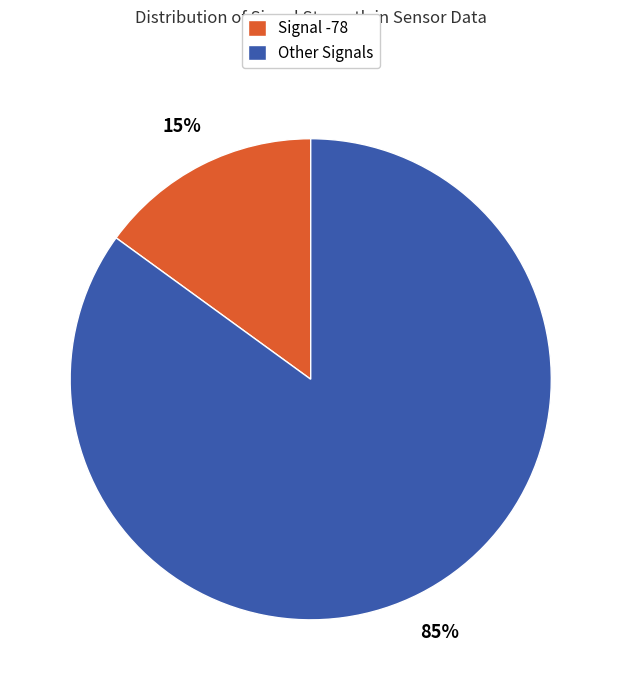

Does any single category account for the majority?

Yes